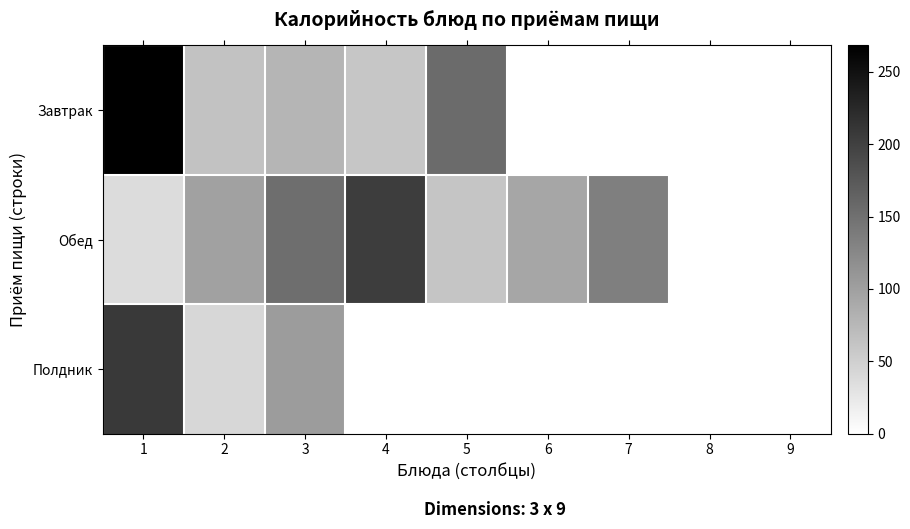

Reading left to right, extract all data points from this chart.

Завтрак: 1=268.2	2=64.2	3=78.5	4=60.5	5=156.0	6=0.0	7=0.0	8=0.0	9=0.0
Обед: 1=37.5	2=99.0	3=152.4	4=203.4	5=61.6	6=93.8	7=134.9	8=0.0	9=0.0
Полдник: 1=207.5	2=42.1	3=104.4	4=0.0	5=0.0	6=0.0	7=0.0	8=0.0	9=0.0